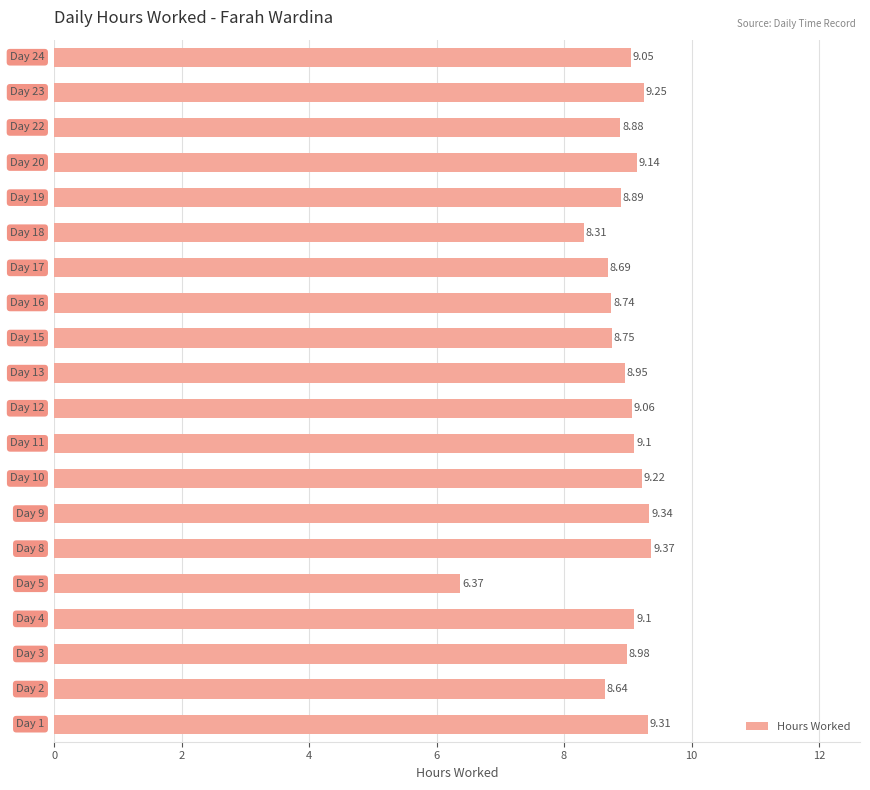

What is the difference between the maximum and second lowest values?

1.1